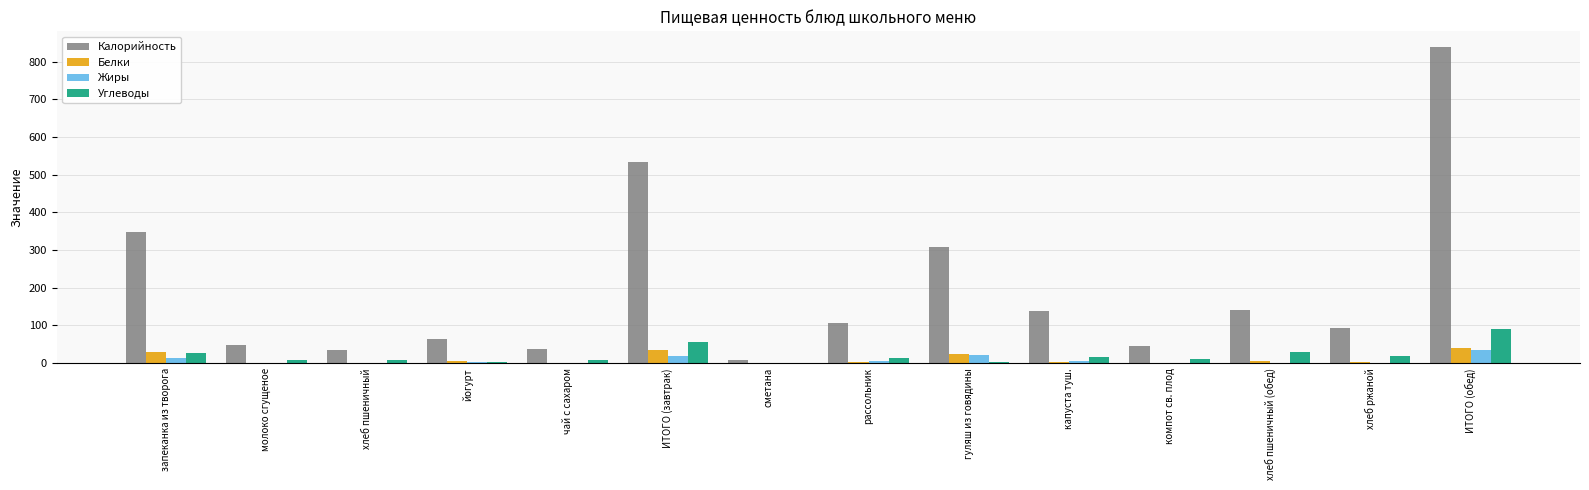

What is the greatest value displayed?

838.7